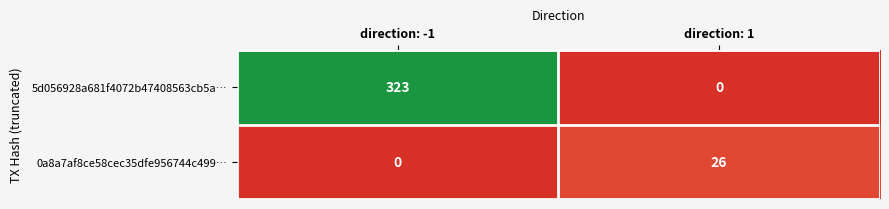

At direction: 1, list the series in order from smallest to largest.

5d056928a681f4072b47408563cb5a…, 0a8a7af8ce58cec35dfe956744c499…